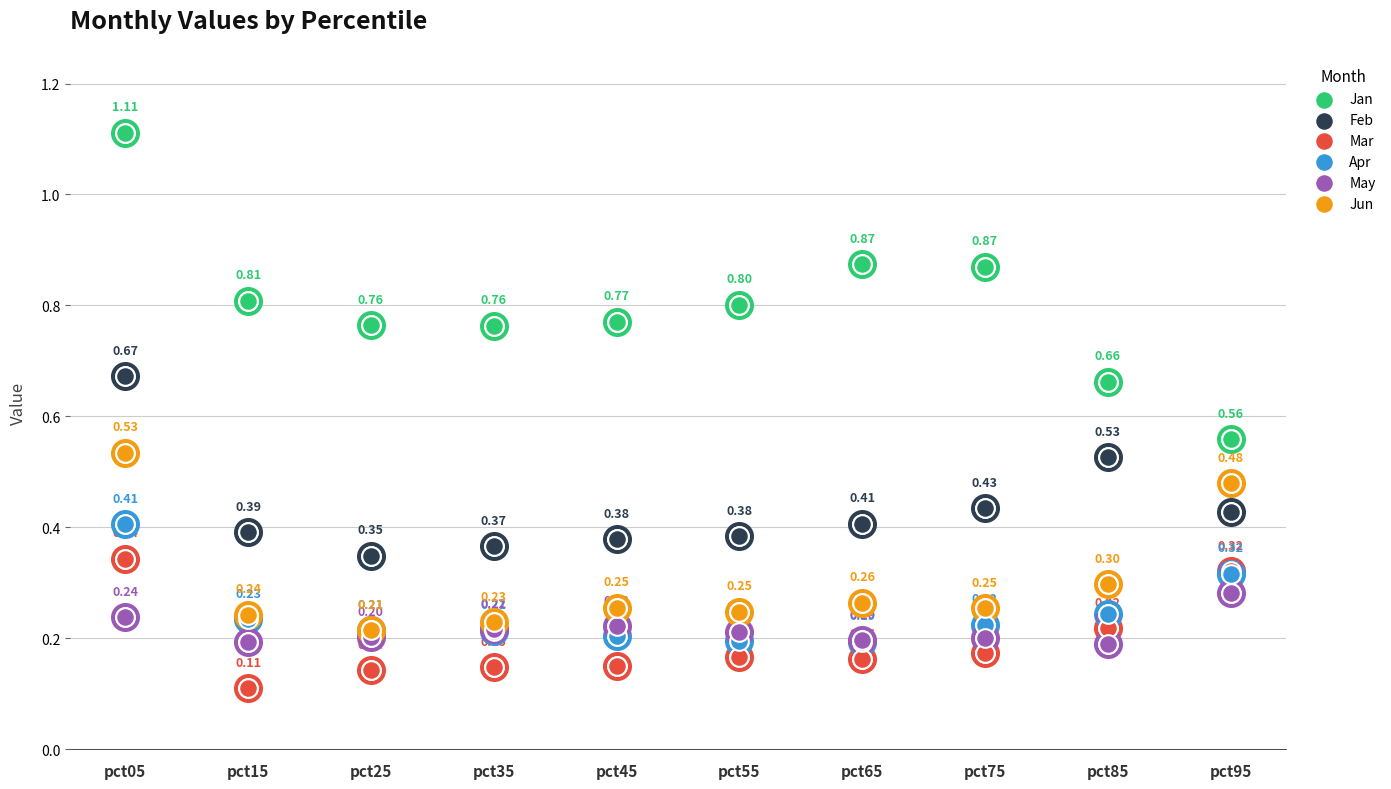

What are all the series names shown in the legend?

Jan, Feb, Mar, Apr, May, Jun